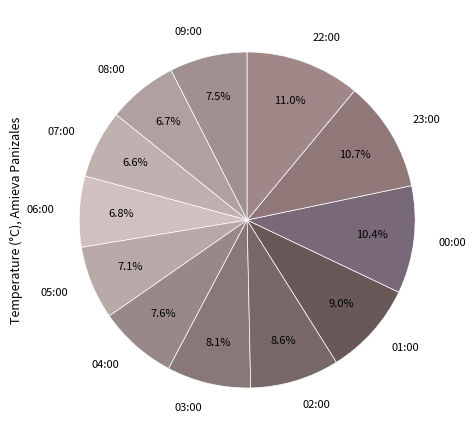

To the nearest percent, what percentage of the pie is 06:00?

7%